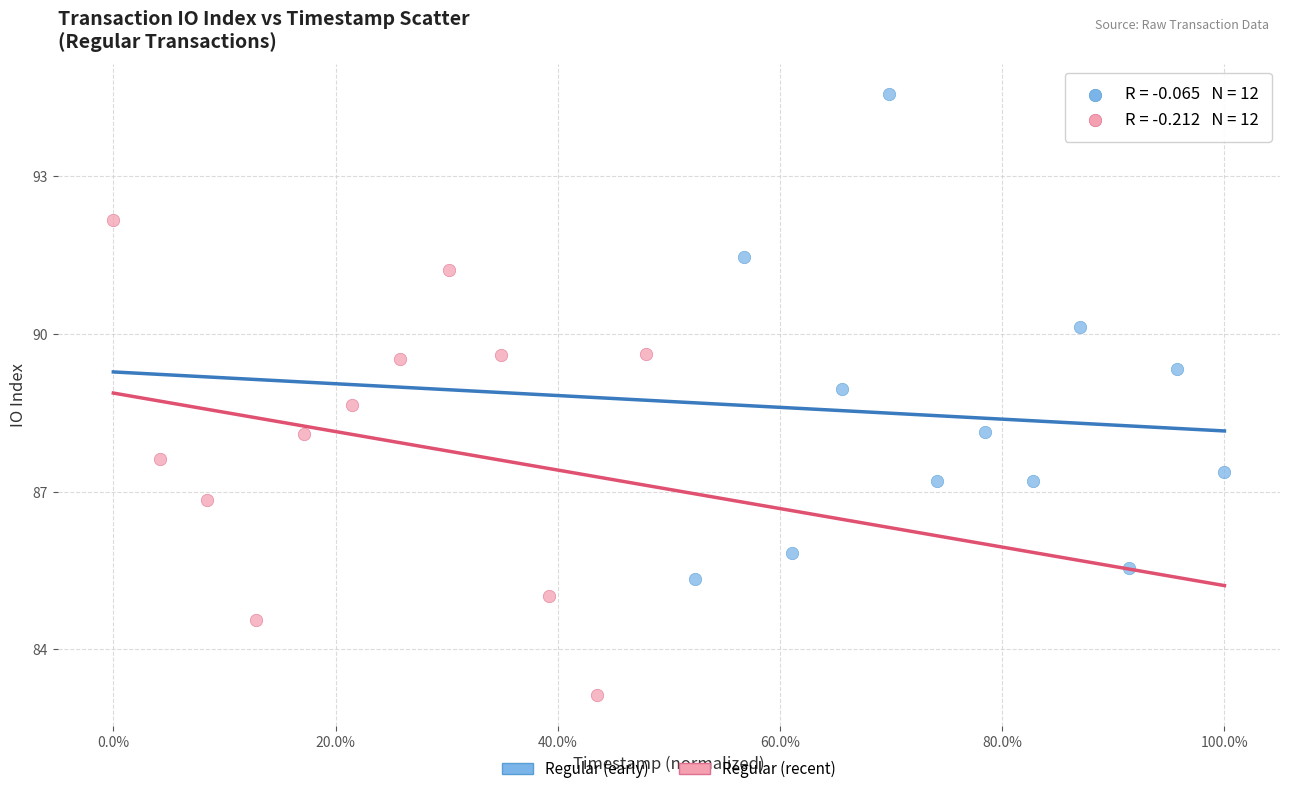

Which series contains the lowest Y value?

Regular (recent)